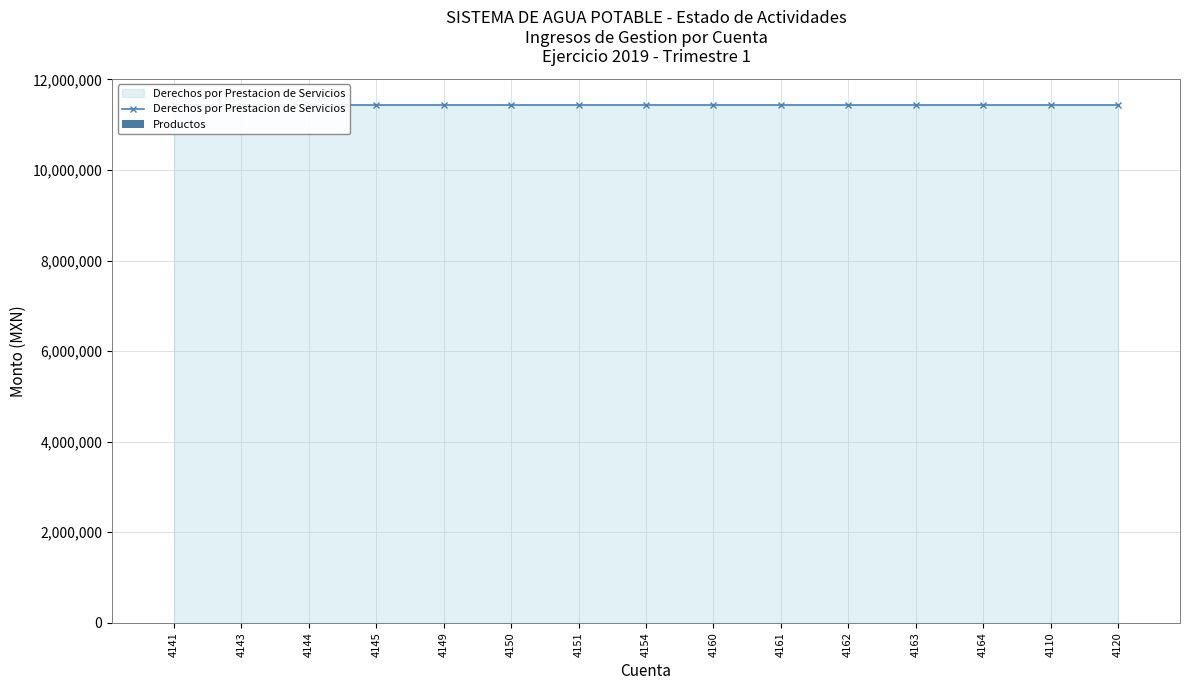

What is the minimum value shown in the chart?

124.2